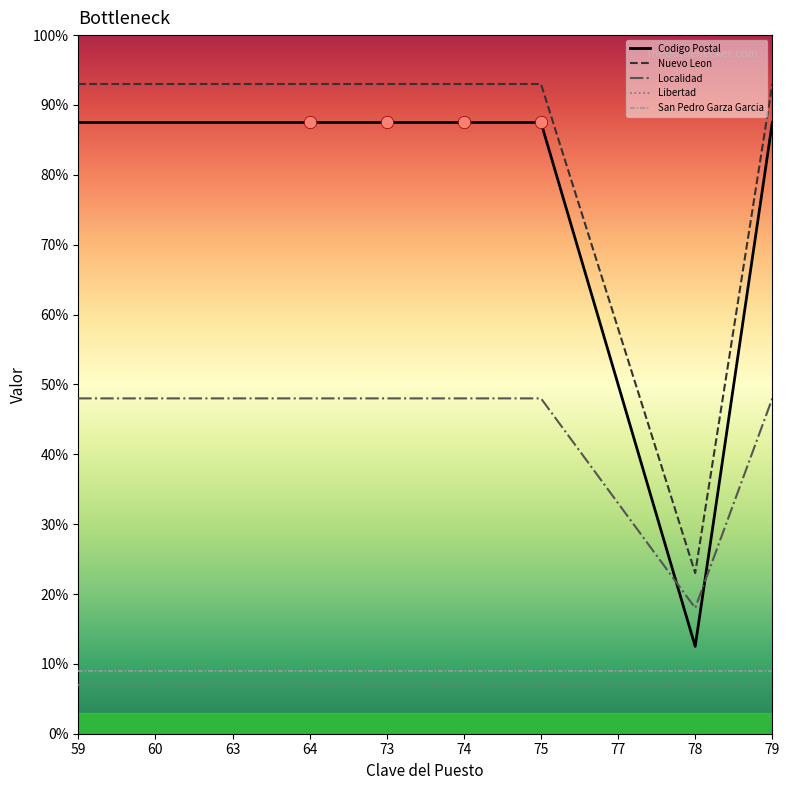

At how many categories does at least one series exceed 48?

9